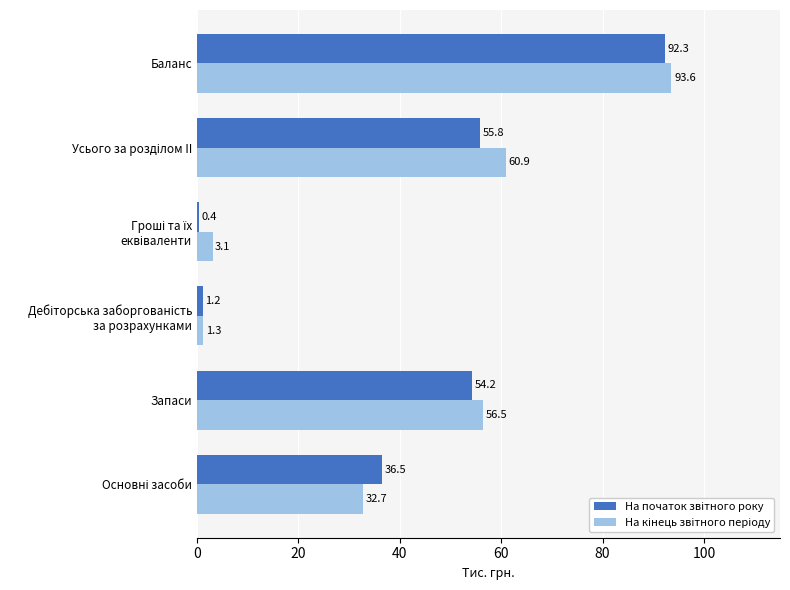

Which label corresponds to the largest value in the chart?

Баланс